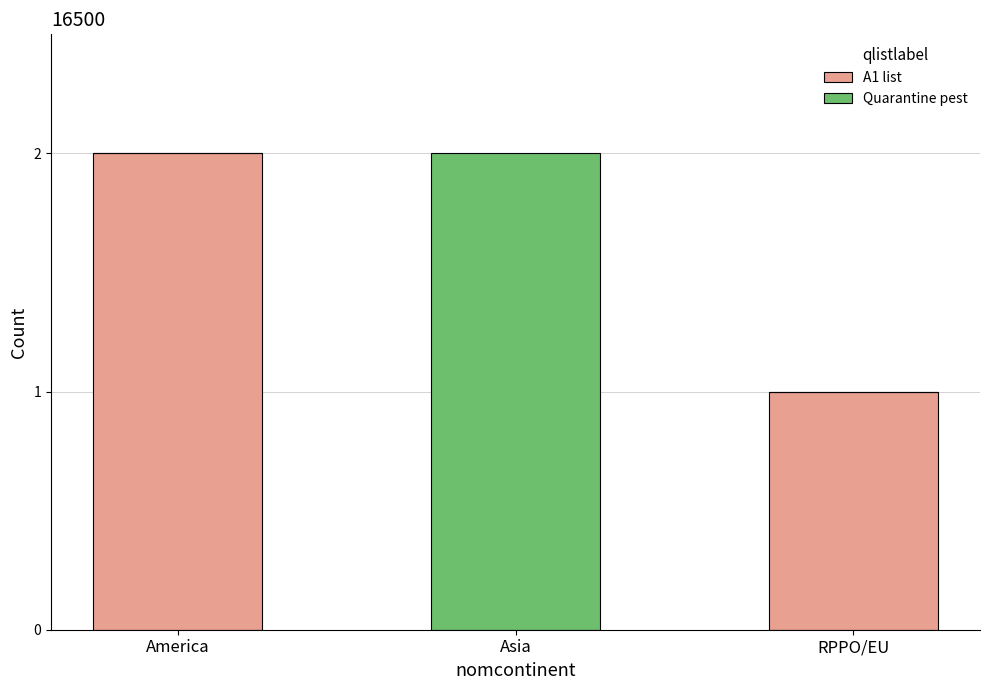

The value of A1 list at RPPO/EU is 2. True or false?

False